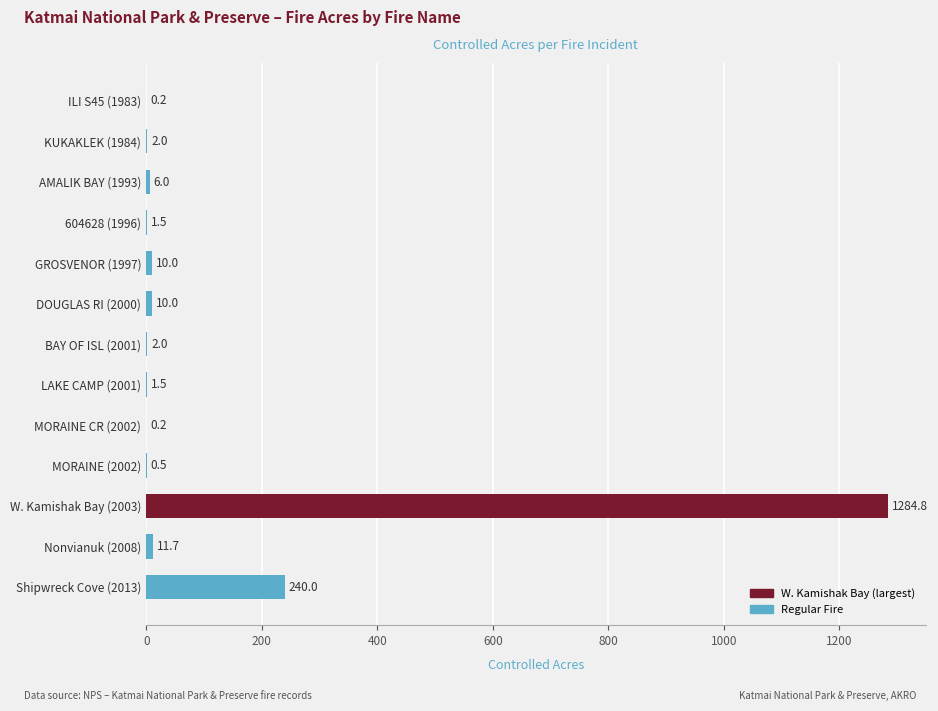

Is it true that the value at Nonvianuk (2008) is 11.7?

True